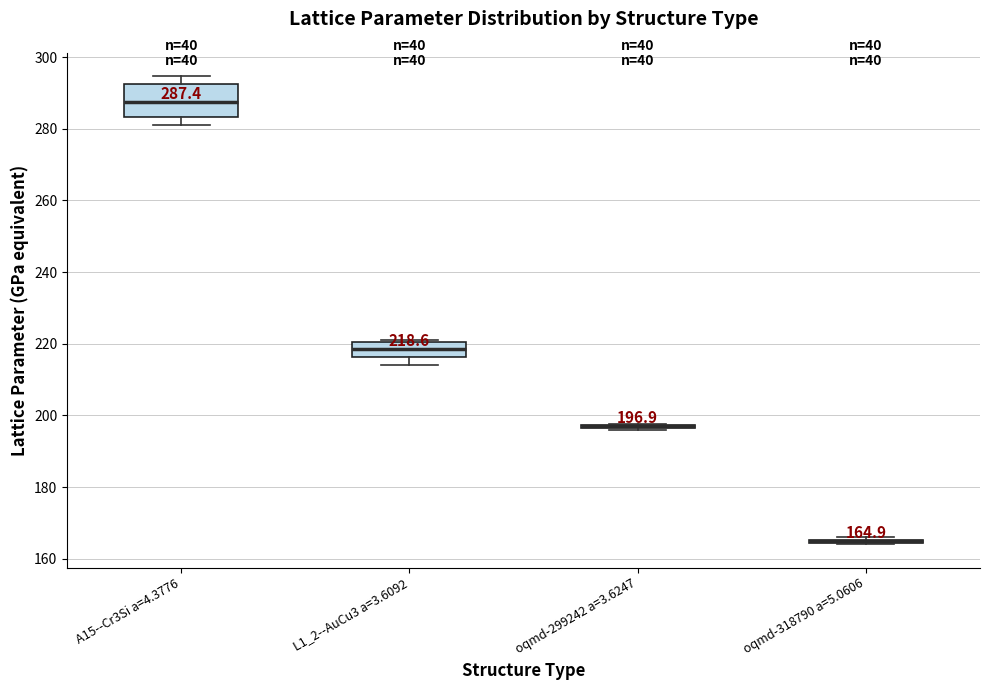

Comparing the boxes themselves (not the whiskers), which one is the tallest?

A15--Cr3Si a=4.3776